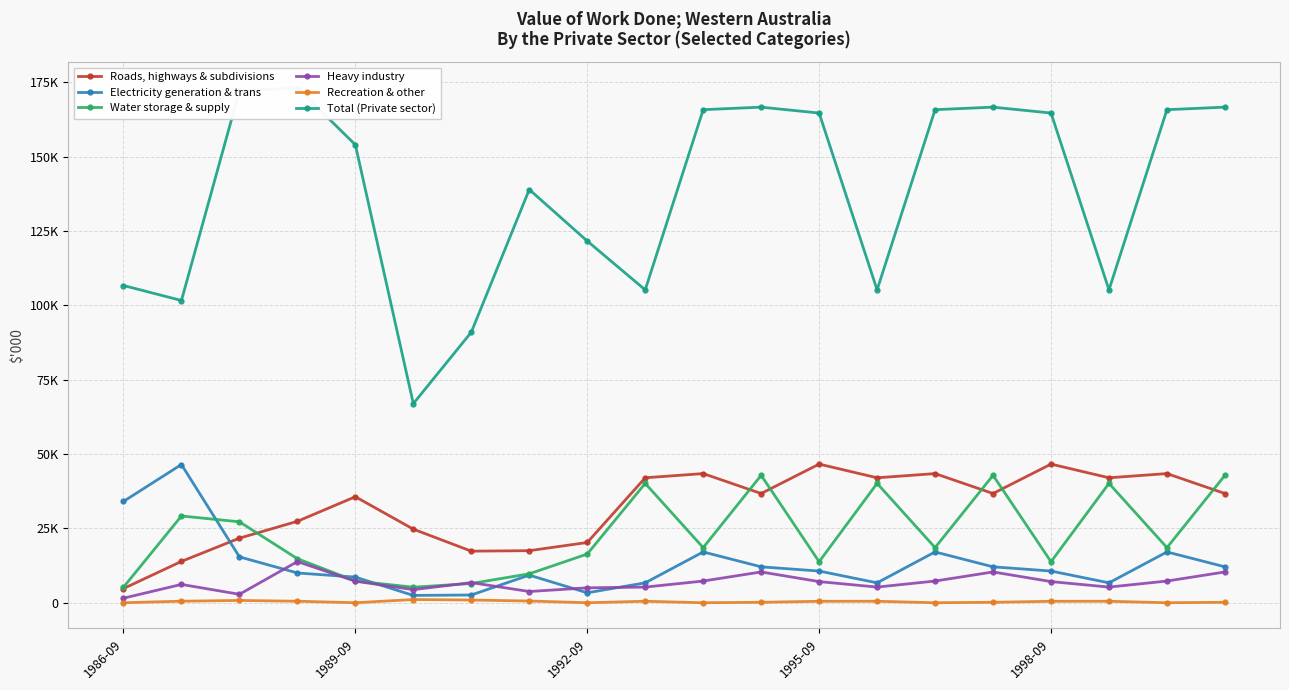

Which series has the widest spread of values?

Total (Private sector)